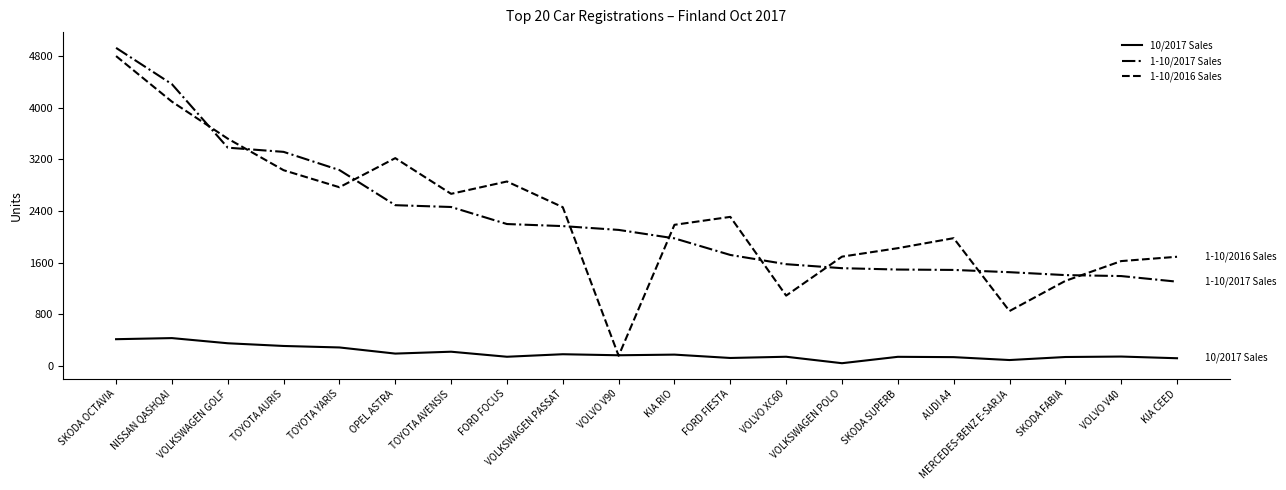

At SKODA OCTAVIA, list the series in order from smallest to largest.

10/2017 Sales, 1-10/2016 Sales, 1-10/2017 Sales